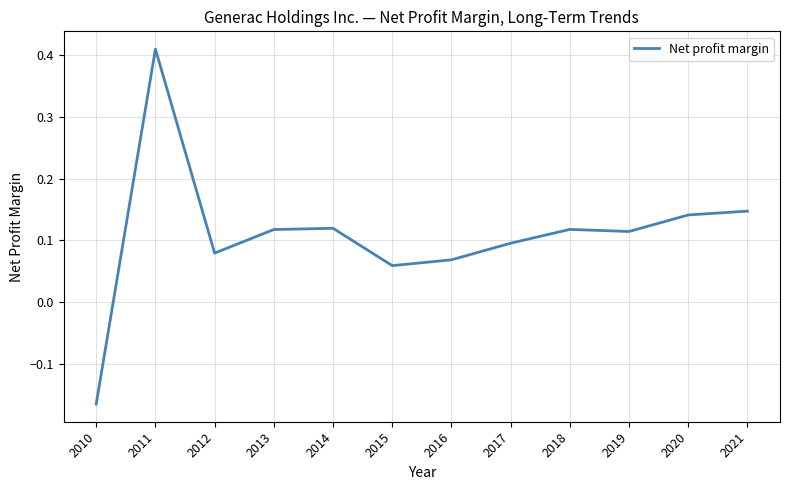

How many categories are shown in the chart?

12